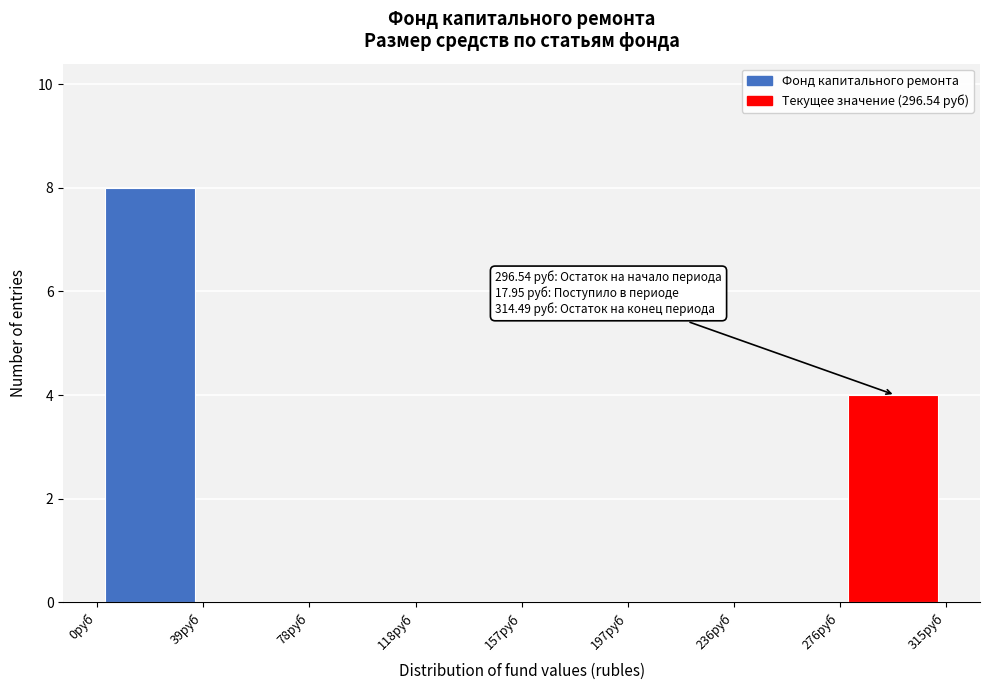

Which range on the x-axis has the tallest bar?

0 to 40